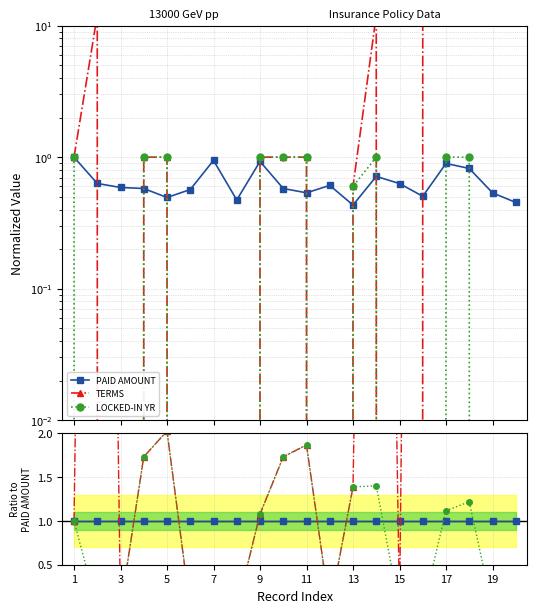

Does the chart display data point markers on the line(s)?

Yes